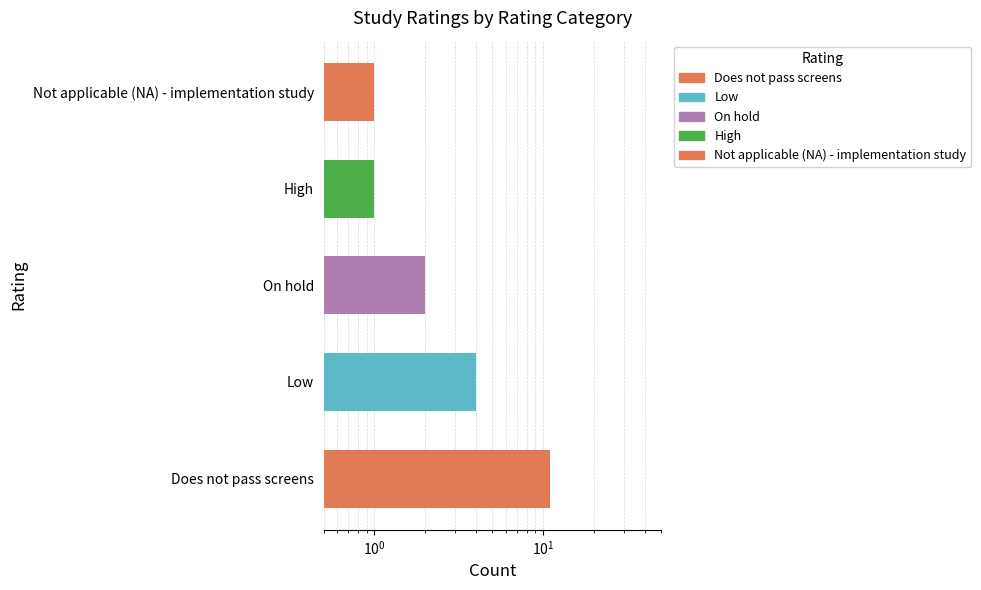

How many data points does each series have?

5